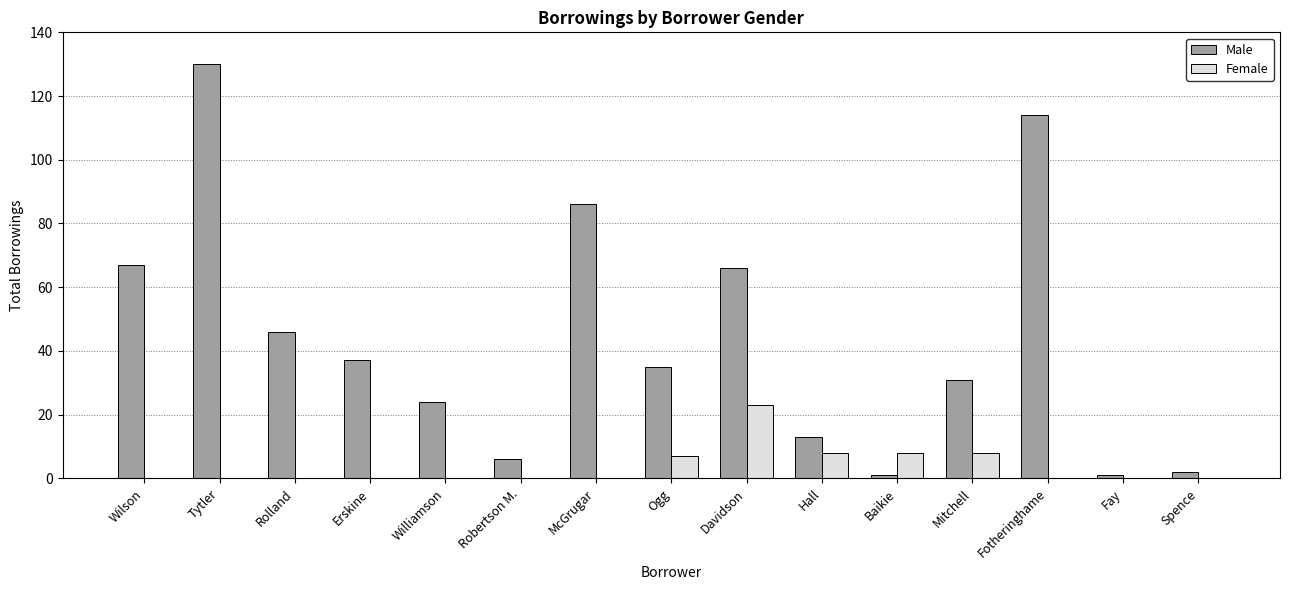

What is the total value across all series at Tytler?

130